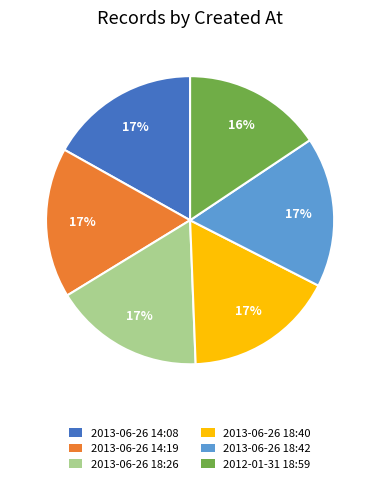

What is the smallest slice in the pie chart?

2012-01-31 18:59